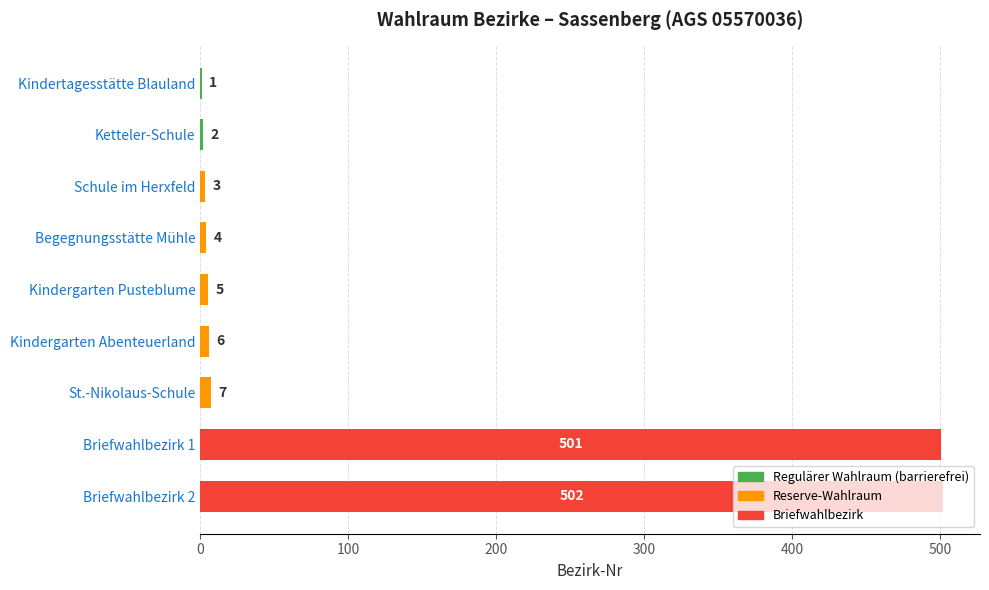

The chart shows a value of 856 at Briefwahlbezirk 1. True or false?

False